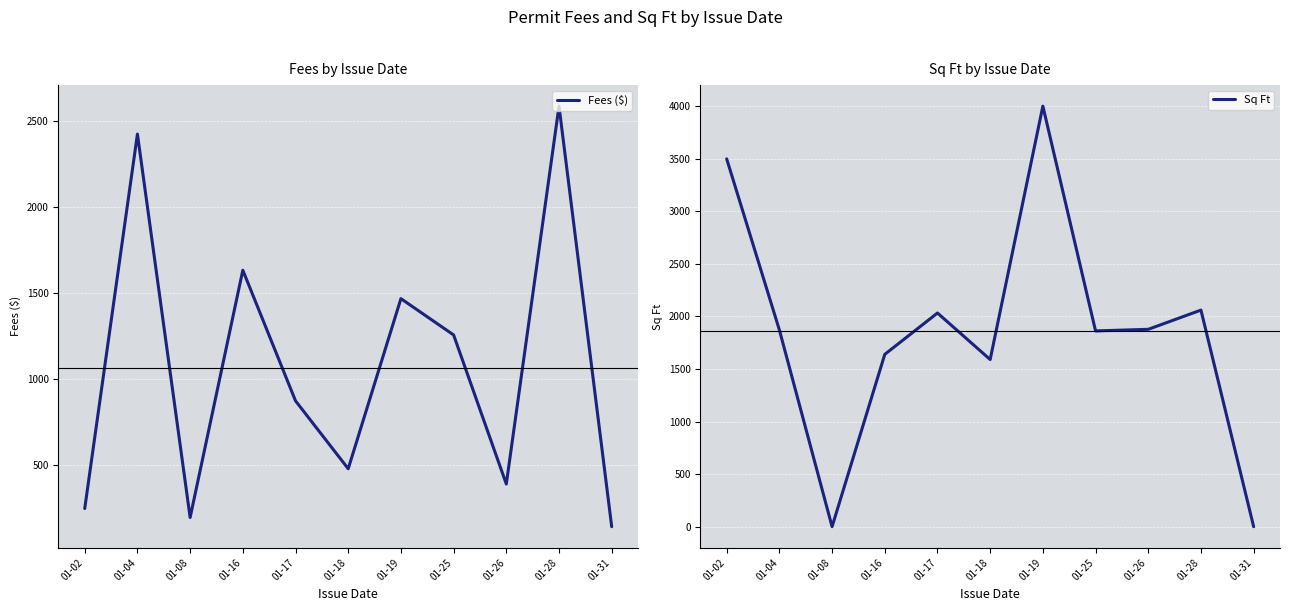

Where is the first local minimum for Fees ($)?

01-08